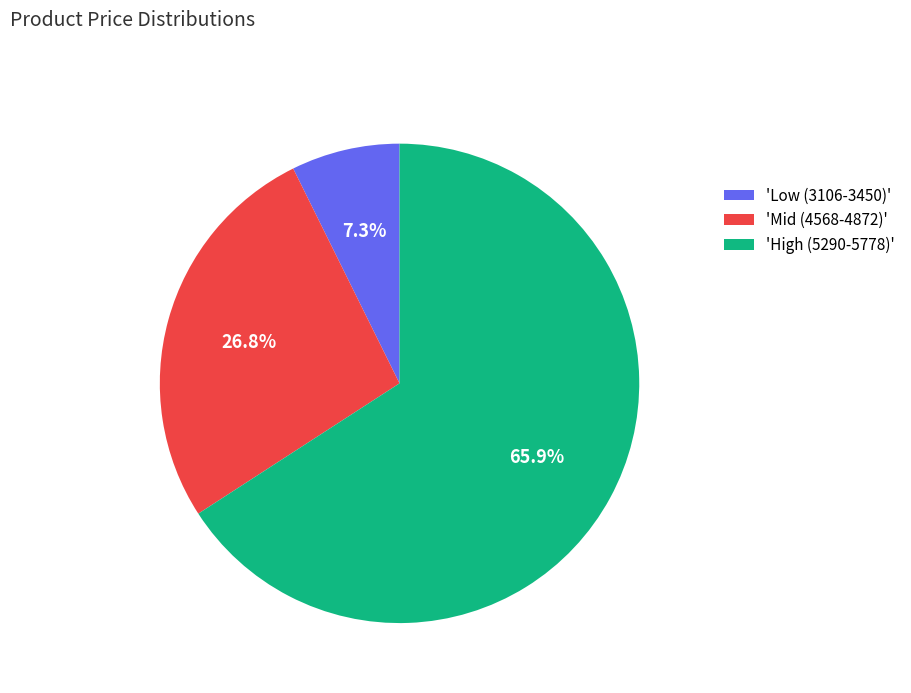

To the nearest percent, what is the difference between the largest and smallest slice percentages?

59%